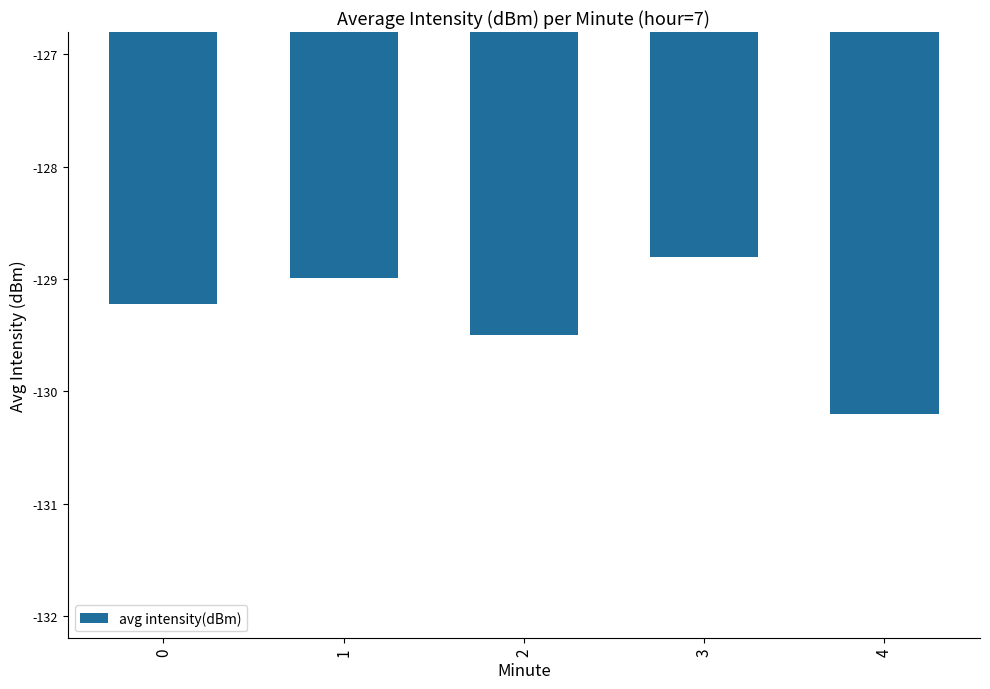

What is the difference between the maximum and minimum values?

1.4